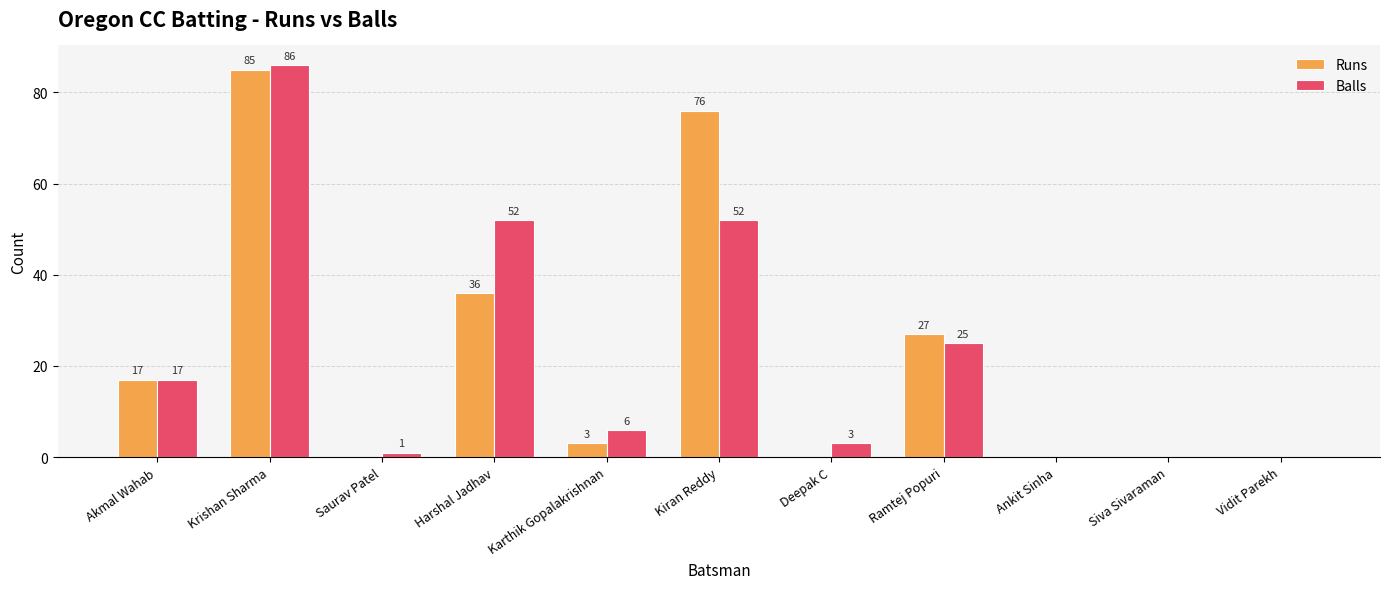

How many groups of bars are there?

11